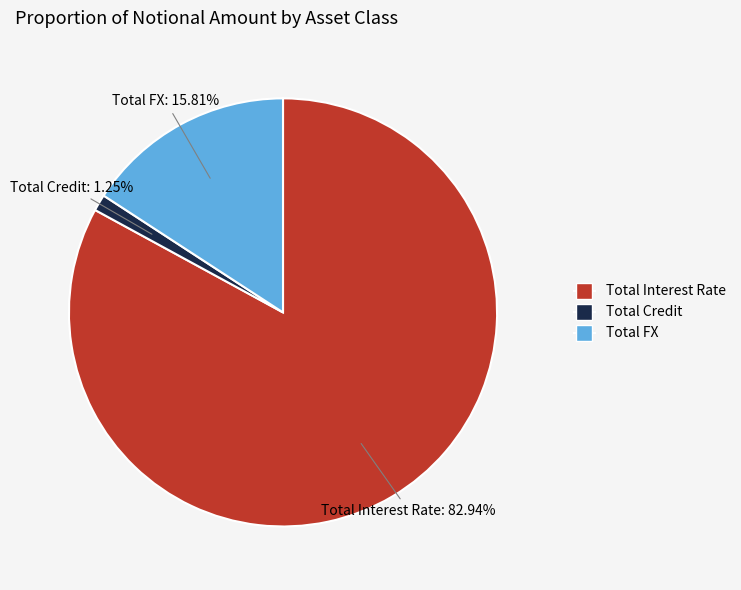

How much of the chart is everything except Total Credit?

98.8%